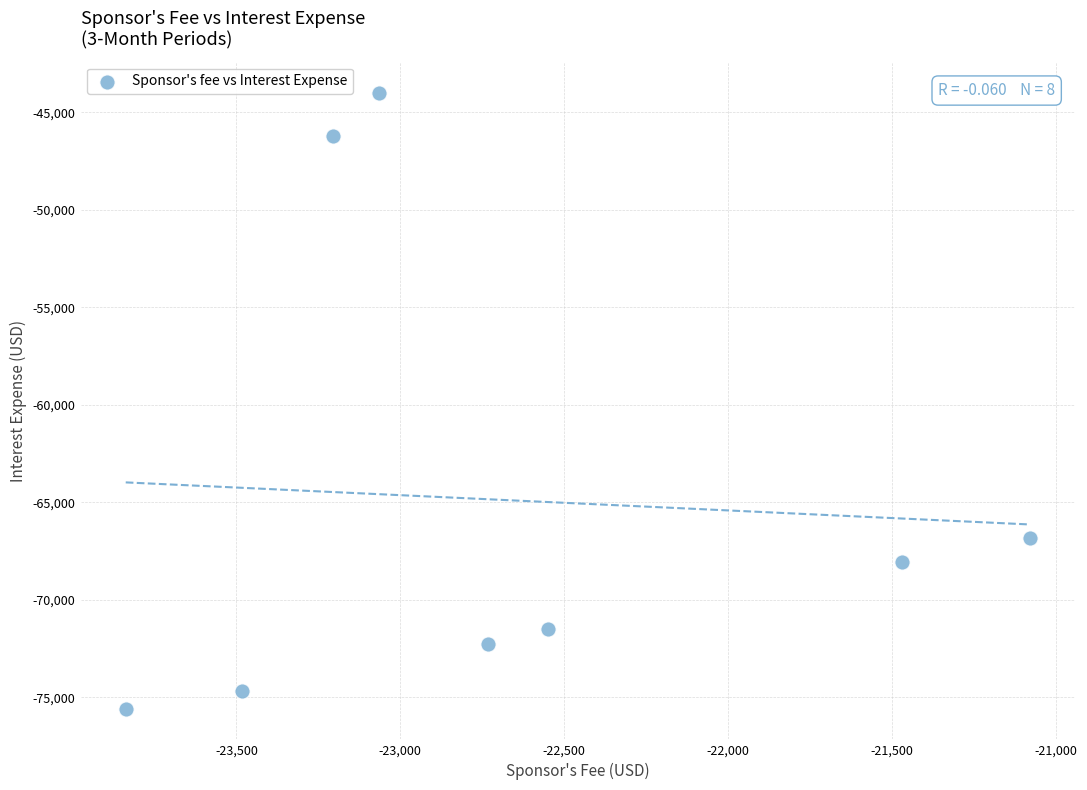

What Y value in the scatter plot is closest to -59787?

-66835